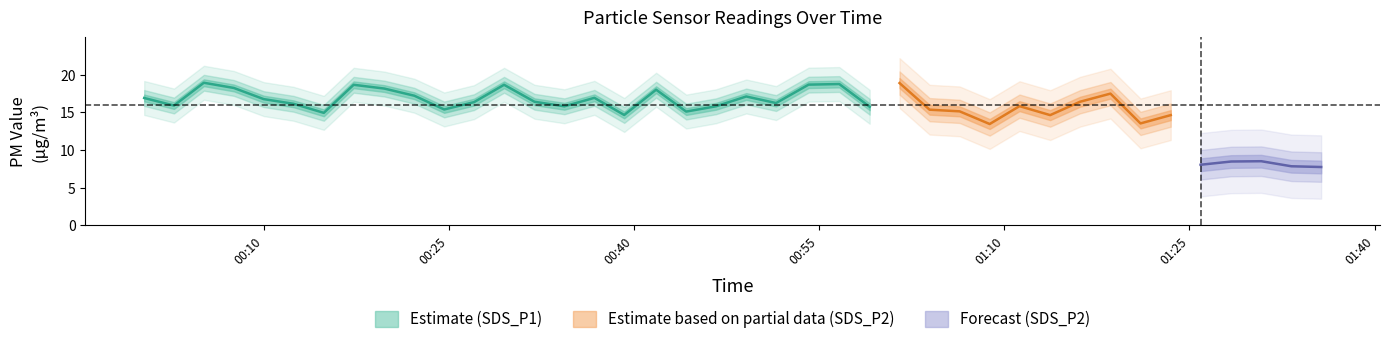

True or false: SDS_P1 and SDS_P2 cross at least once.

False